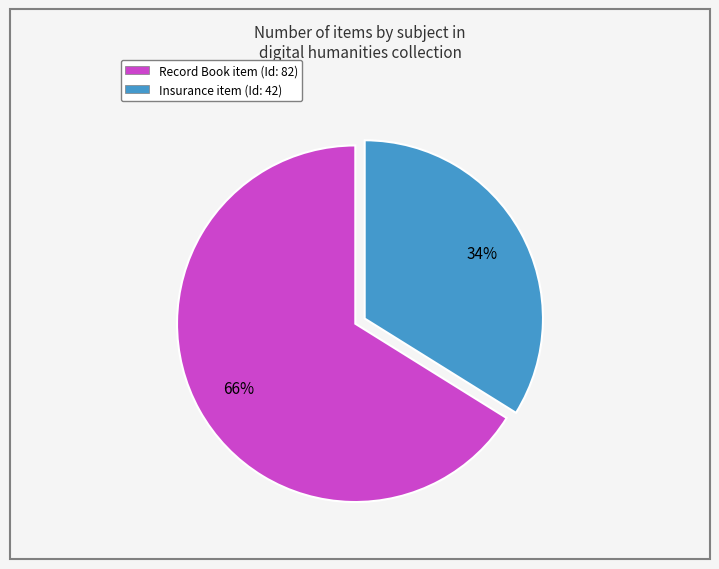

Between Record Book item (Id: 82) and Insurance item (Id: 42), which is larger?

Record Book item (Id: 82)